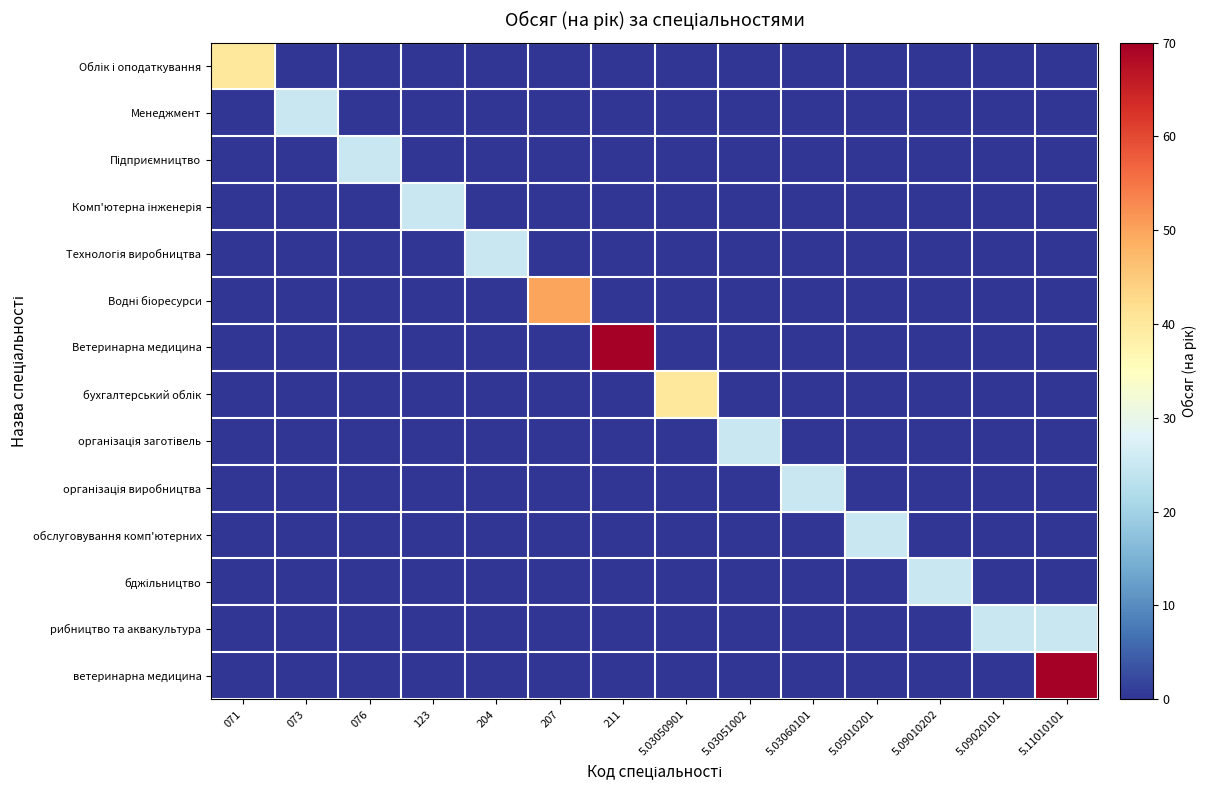

At how many categories does at least one series exceed 56?

2